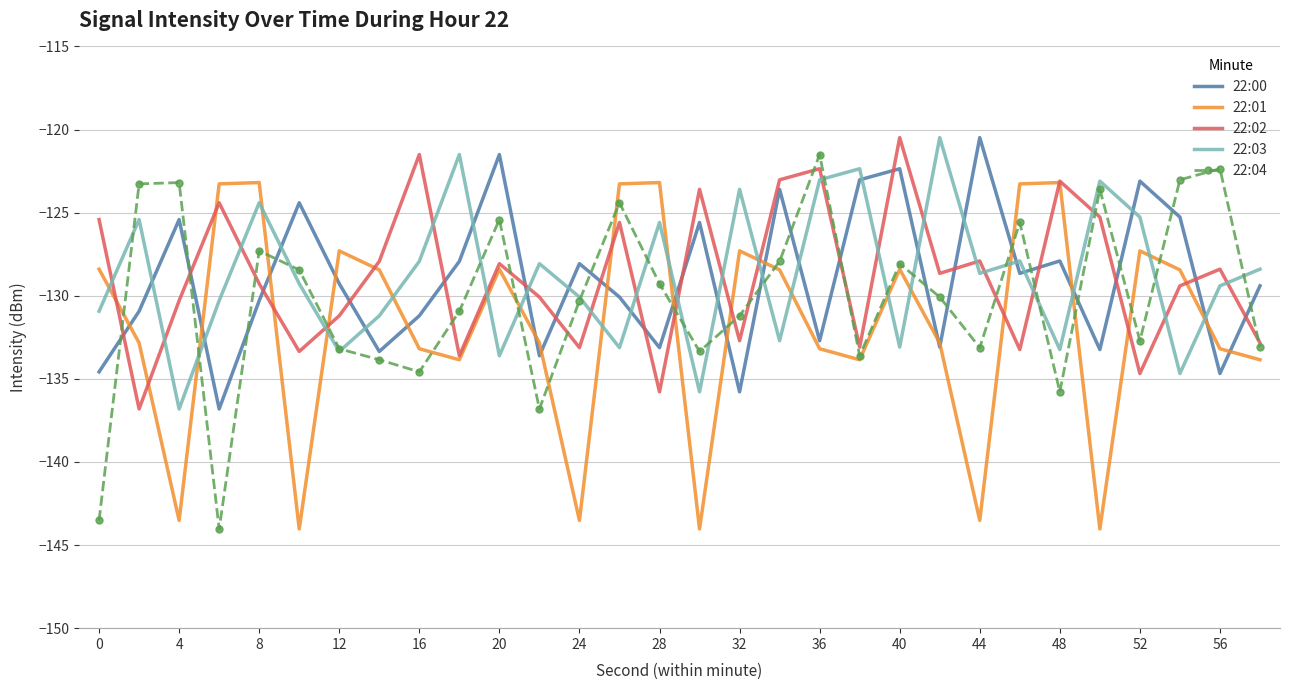

What is the minimum value for 22:02?

-136.8